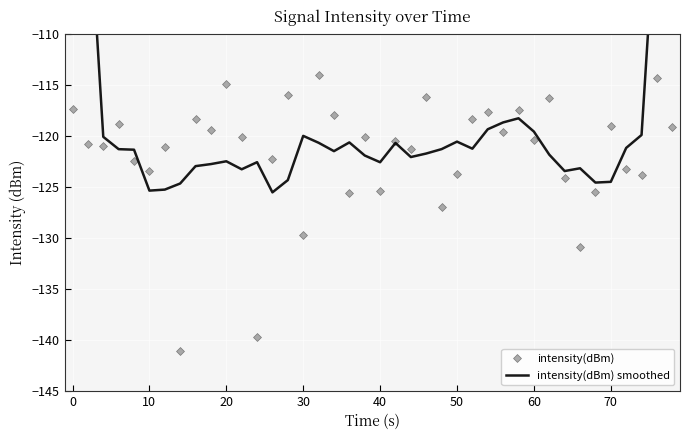

Is it true that intensity(dBm) equals -120.4 at 60?

True